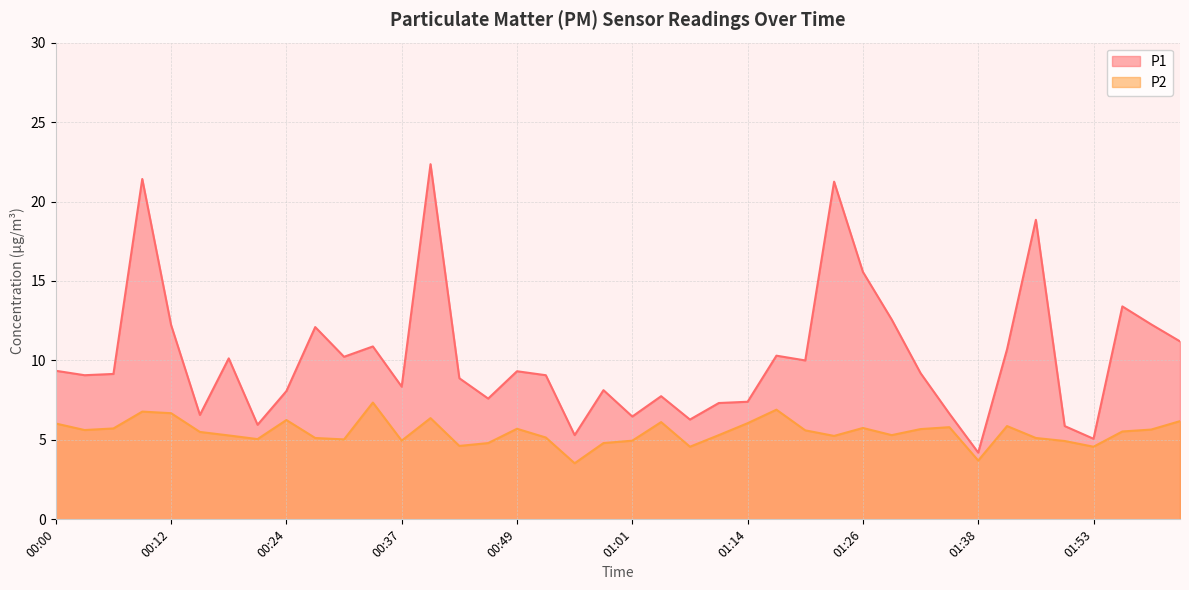

What is the difference between the second highest and minimum values in the P2 series?

3.4